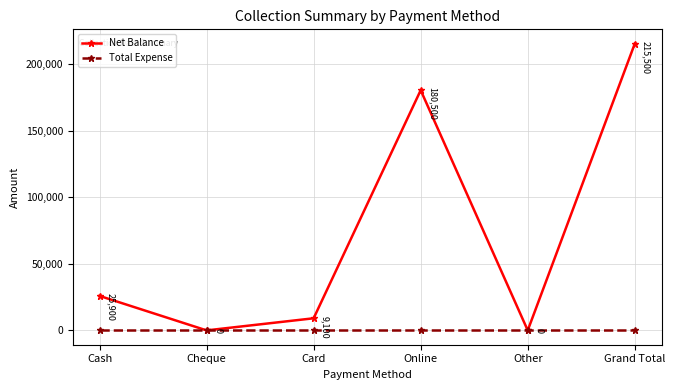

True or false: Total Expense has more than 2 interior local peaks.

False